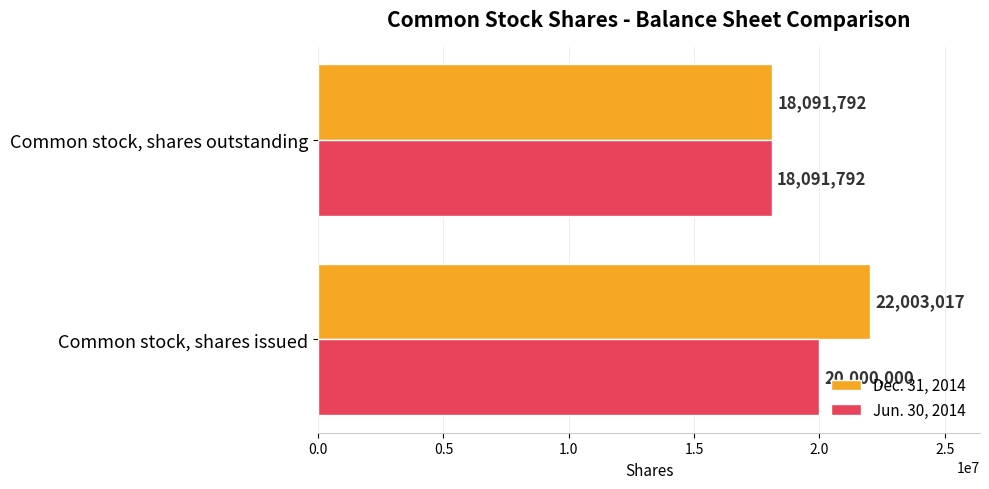

Which series has the widest spread of values?

Dec. 31, 2014